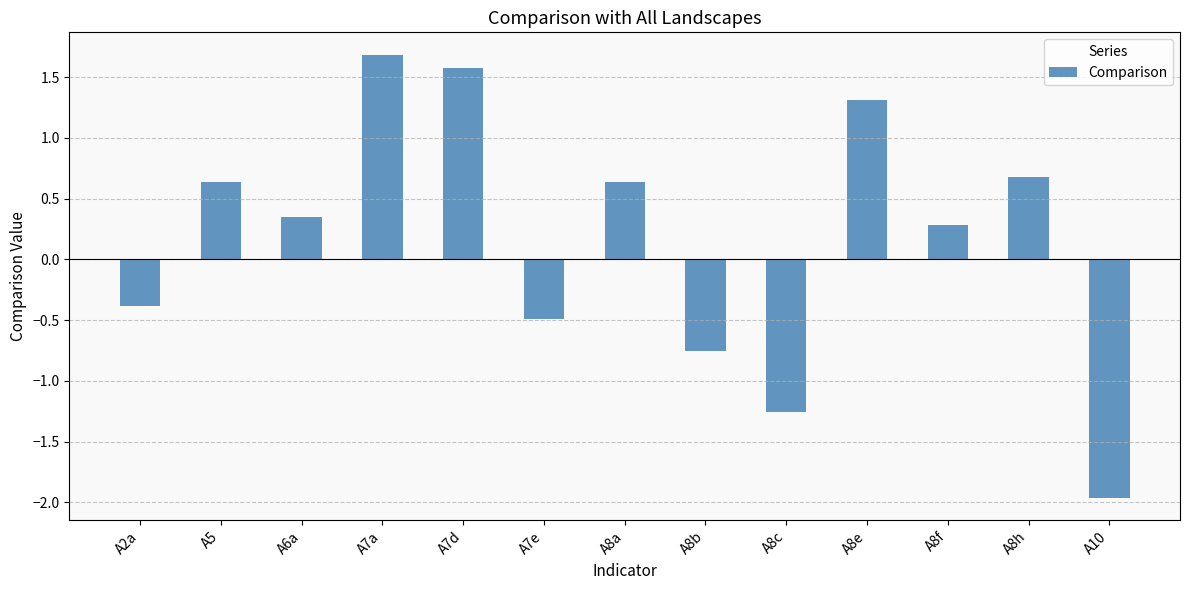

Which category has the highest value across all series?

A7a